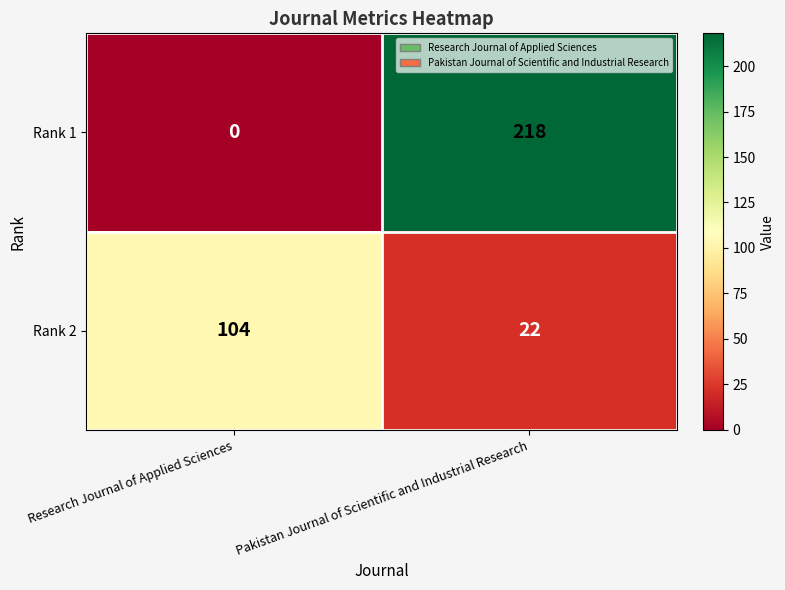

How many values in the Rank 2 series are below 104?

1